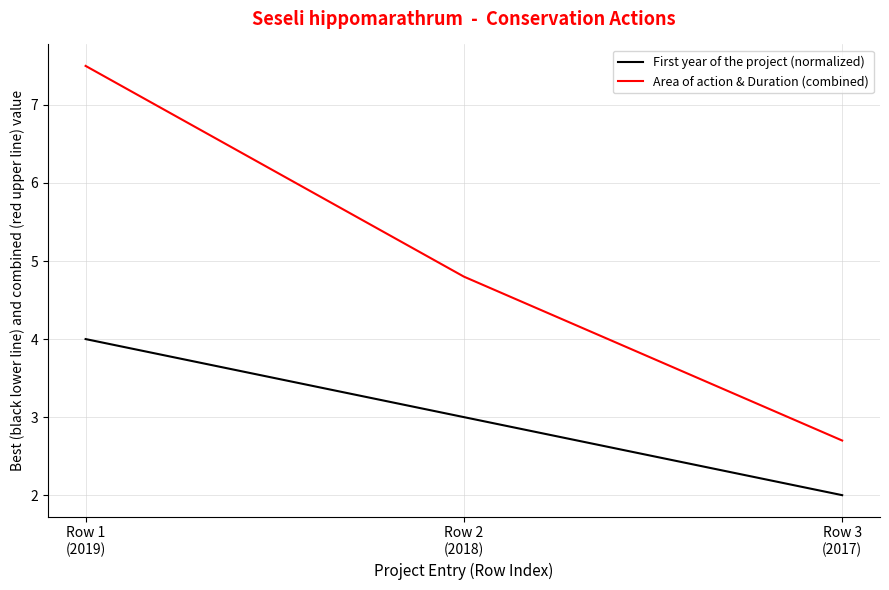

True or false: Area of action & Duration (combined) has a value of 4.8 at Row 2
(2018).

True